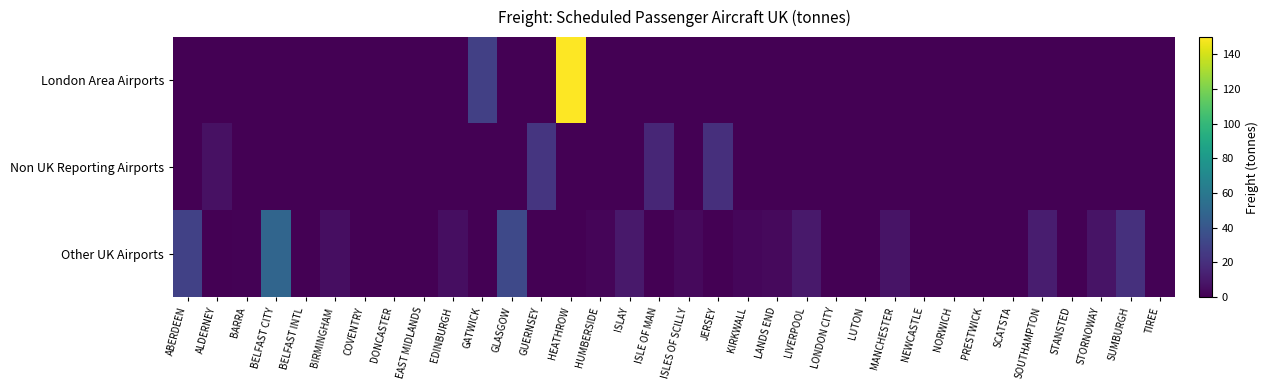

Reading right to left, what are all the values shown in this chart?

London Area Airports: TIREE=0.0	SUMBURGH=0.0	STORNOWAY=0.0	STANSTED=0.4	SOUTHAMPTON=0.0	SCATSTA=0.0	PRESTWICK=0.0	NORWICH=0.0	NEWCASTLE=0.0	MANCHESTER=0.0	LUTON=0.0	LONDON CITY=0.0	LIVERPOOL=0.0	LANDS END=0.0	KIRKWALL=0.0	JERSEY=0.0	ISLES OF SCILLY=0.0	ISLE OF MAN=0.0	ISLAY=0.0	HUMBERSIDE=0.0	HEATHROW=150.1	GUERNSEY=0.0	GLASGOW=0.0	GATWICK=28.4	EDINBURGH=0.0	EAST MIDLANDS=0.0	DONCASTER=0.0	COVENTRY=0.0	BIRMINGHAM=0.0	BELFAST INTL=0.0	BELFAST CITY=0.0	BARRA=0.0	ALDERNEY=0.0	ABERDEEN=0.0
Non UK Reporting Airports: TIREE=0.0	SUMBURGH=0.0	STORNOWAY=0.0	STANSTED=0.0	SOUTHAMPTON=0.0	SCATSTA=0.0	PRESTWICK=0.0	NORWICH=0.0	NEWCASTLE=0.0	MANCHESTER=0.0	LUTON=0.0	LONDON CITY=0.0	LIVERPOOL=0.0	LANDS END=0.0	KIRKWALL=0.0	JERSEY=20.4	ISLES OF SCILLY=0.0	ISLE OF MAN=16.2	ISLAY=0.0	HUMBERSIDE=0.0	HEATHROW=0.0	GUERNSEY=23.3	GLASGOW=0.0	GATWICK=0.0	EDINBURGH=0.0	EAST MIDLANDS=0.0	DONCASTER=0.0	COVENTRY=0.0	BIRMINGHAM=0.0	BELFAST INTL=0.0	BELFAST CITY=0.0	BARRA=0.0	ALDERNEY=6.8	ABERDEEN=0.0
Other UK Airports: TIREE=0.9	SUMBURGH=20.9	STORNOWAY=7.7	STANSTED=0.0	SOUTHAMPTON=11.9	SCATSTA=0.0	PRESTWICK=0.0	NORWICH=0.0	NEWCASTLE=0.2	MANCHESTER=7.8	LUTON=0.0	LONDON CITY=0.0	LIVERPOOL=10.4	LANDS END=3.6	KIRKWALL=2.6	JERSEY=0.0	ISLES OF SCILLY=3.6	ISLE OF MAN=0.0	ISLAY=10.3	HUMBERSIDE=1.9	HEATHROW=0.0	GUERNSEY=0.0	GLASGOW=33.2	GATWICK=0.0	EDINBURGH=5.7	EAST MIDLANDS=0.0	DONCASTER=0.0	COVENTRY=0.0	BIRMINGHAM=5.6	BELFAST INTL=0.0	BELFAST CITY=49.0	BARRA=0.9	ALDERNEY=0.0	ABERDEEN=29.0